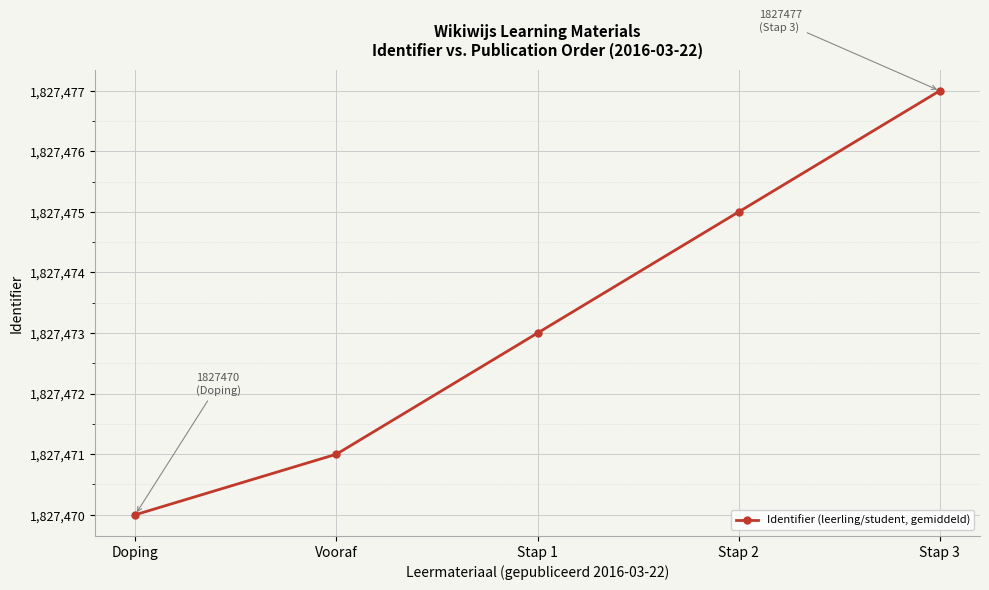

Reading right to left, extract all data points from this chart.

Stap 3=1827477	Stap 2=1827475	Stap 1=1827473	Vooraf=1827471	Doping=1827470